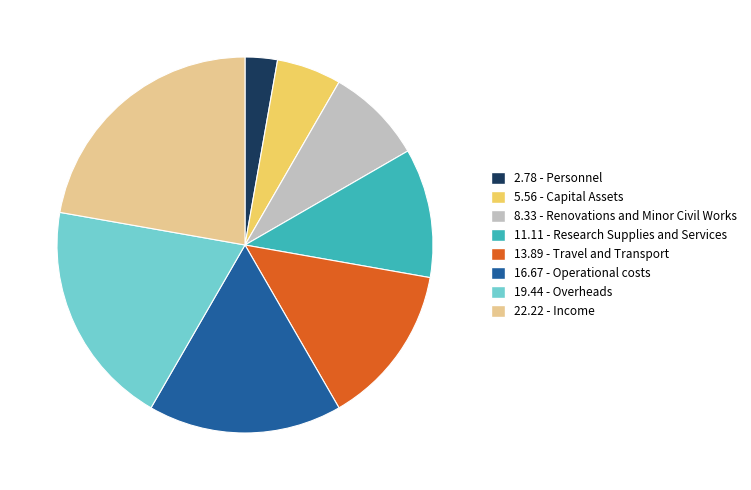

Is there any slice that represents more than half of the pie?

No